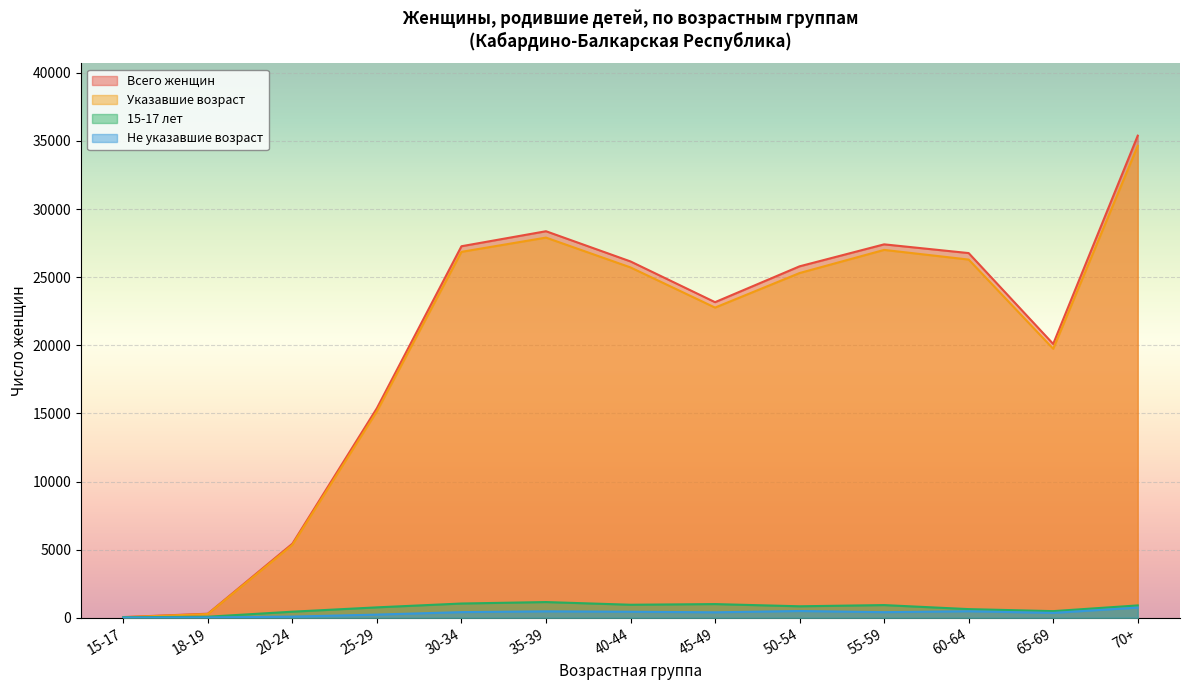

Reading right to left, list all the values displayed in this chart.

Всего женщин: 35390	20099	26770	27411	25798	23166	26156	28374	27272	15384	5433	294	48
Указавшие возраст: 34643	19745	26294	27003	25305	22768	25717	27906	26860	15155	5351	274	36
15-17 лет: 904	484	632	928	840	1001	953	1150	1043	761	443	74	36
Не указавшие возраст: 747	354	476	408	493	398	439	468	412	229	82	20	12